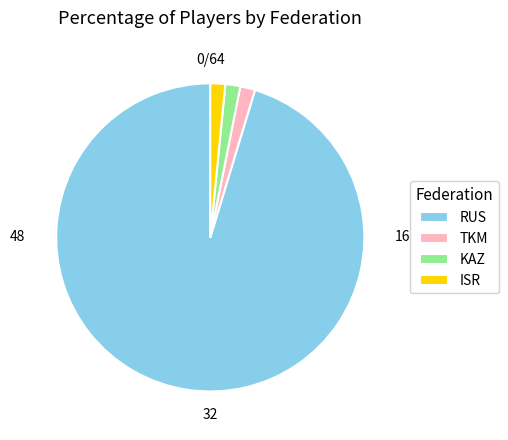

Do RUS and KAZ together represent more than half of the pie?

Yes